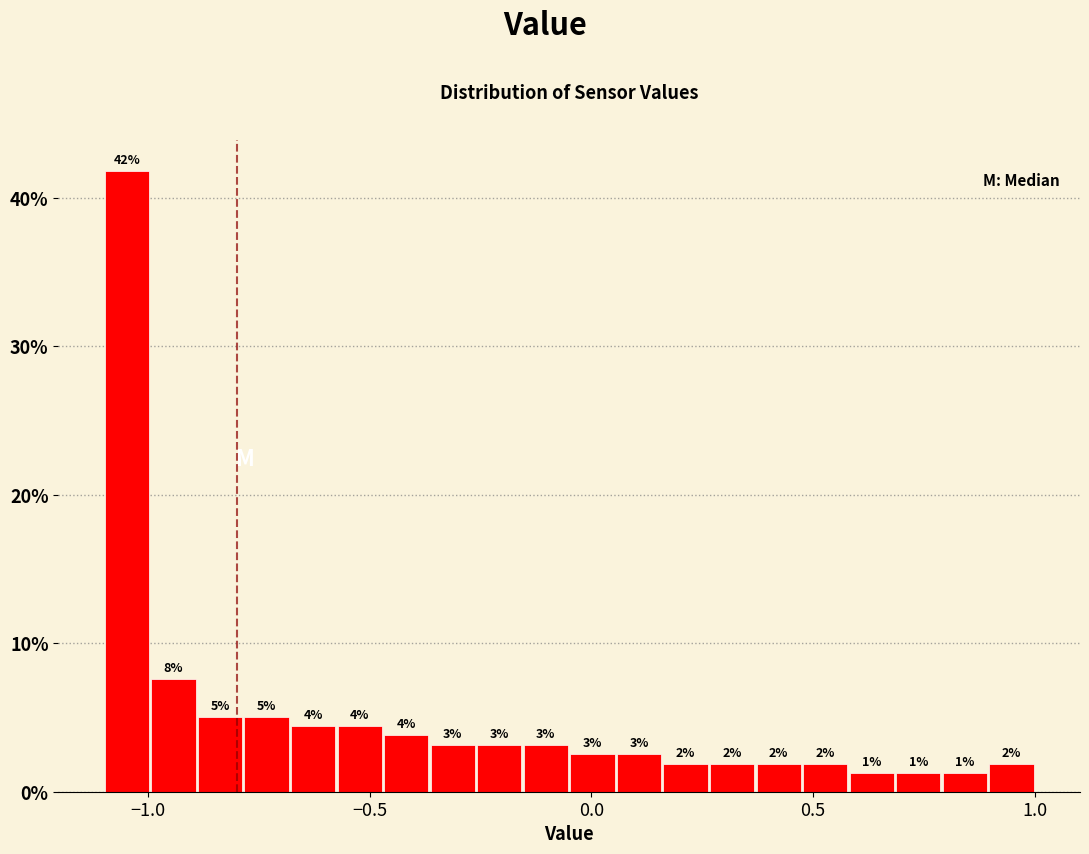

Around what value on the x-axis is the tallest bar? Give the approximate position of its centre, as read against the axis.

-1.05